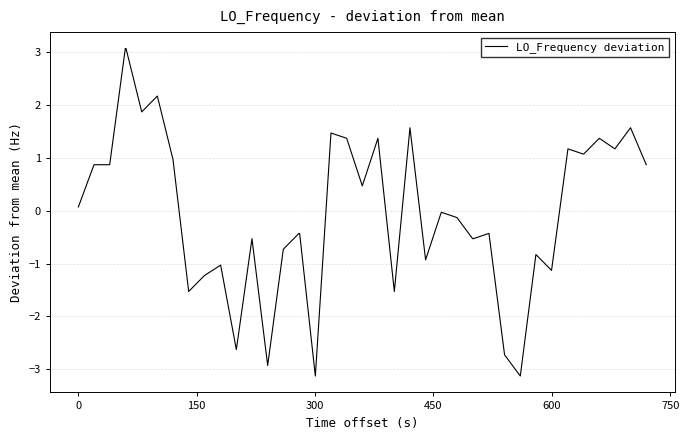

What is the smallest value displayed?

-3.1